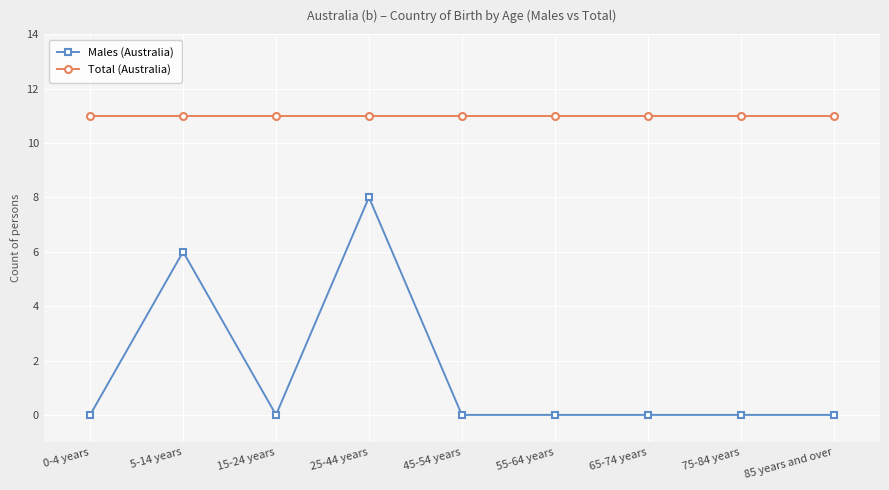

What is the difference between the highest and lowest values at 75-84 years?

11